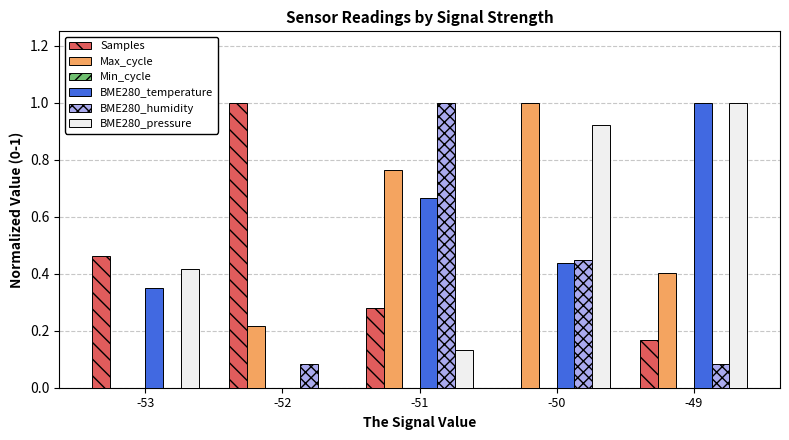

At which label does BME280_humidity reach its peak?

-51